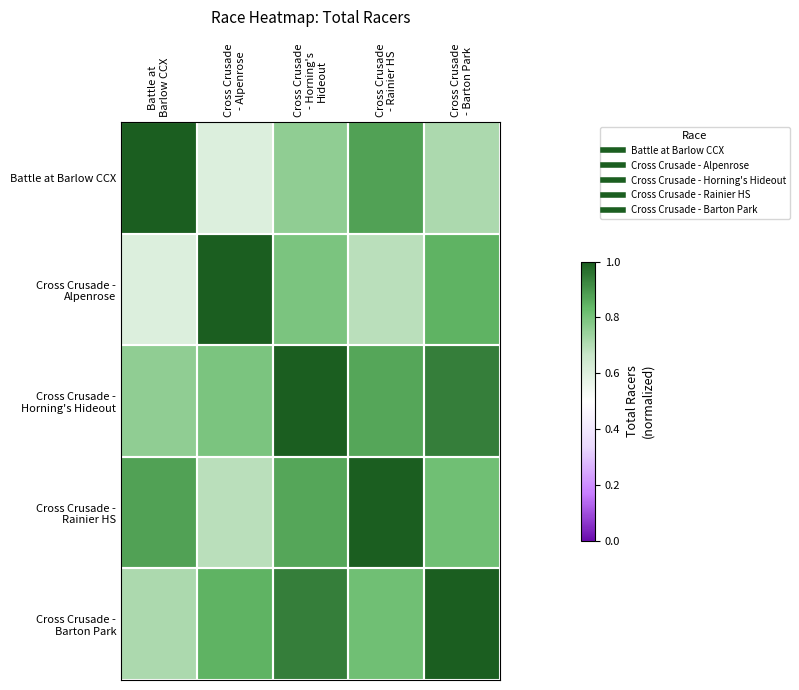

What is the spread (max minus min) of values at Cross Crusade
- Barton Park?

0.3